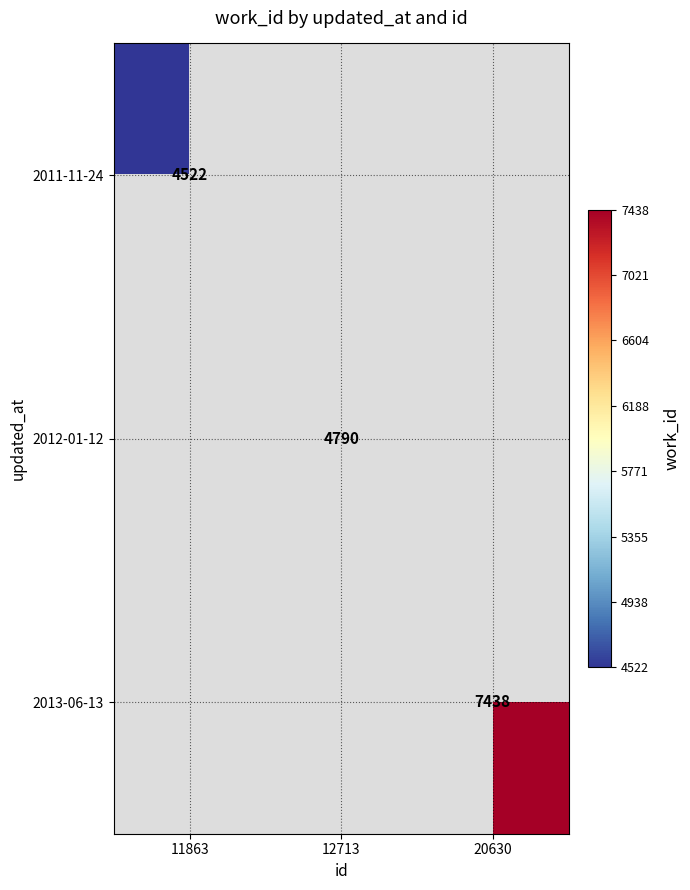

What is the maximum value shown in the chart?

7438.0